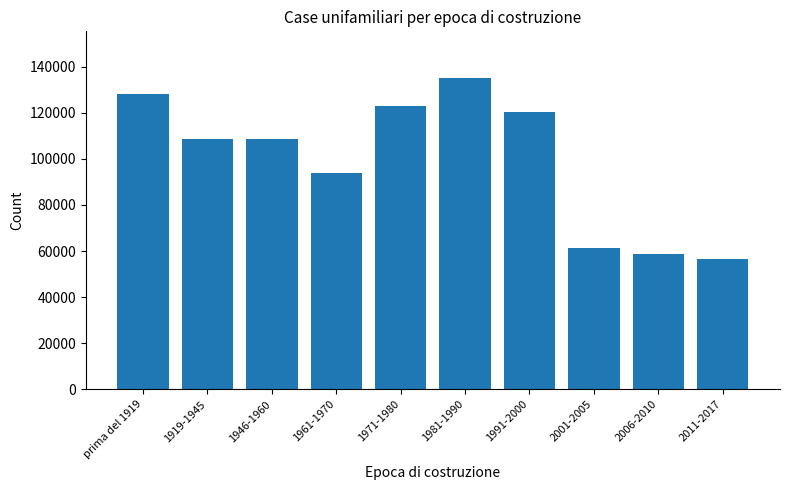

Read the value at 1961-1970, to the nearest 100.

93800